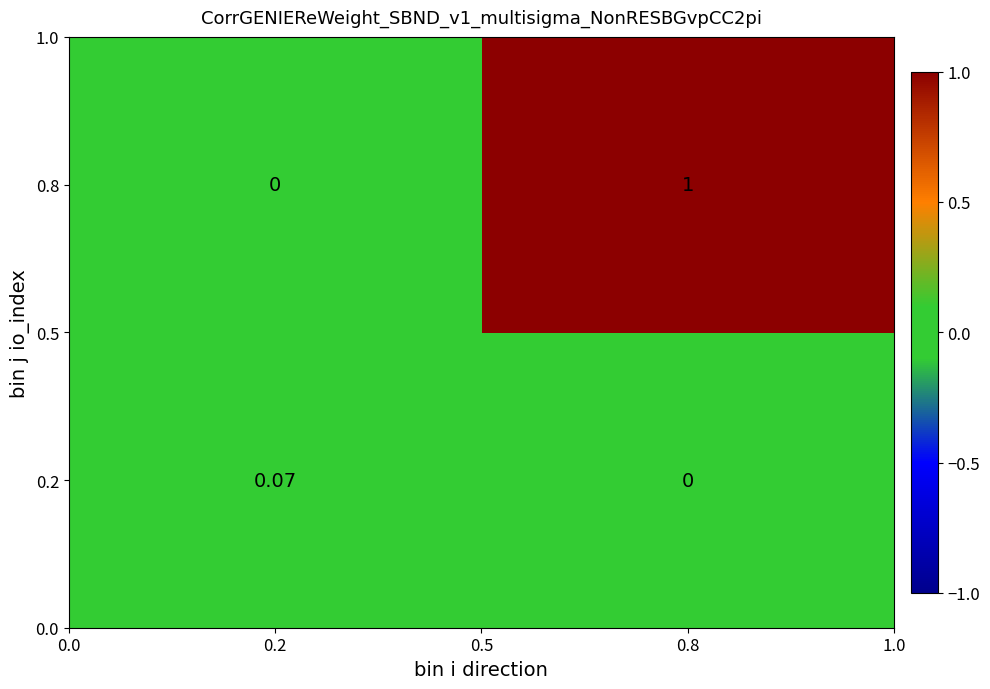

Which series has the largest total across all categories?

0.8